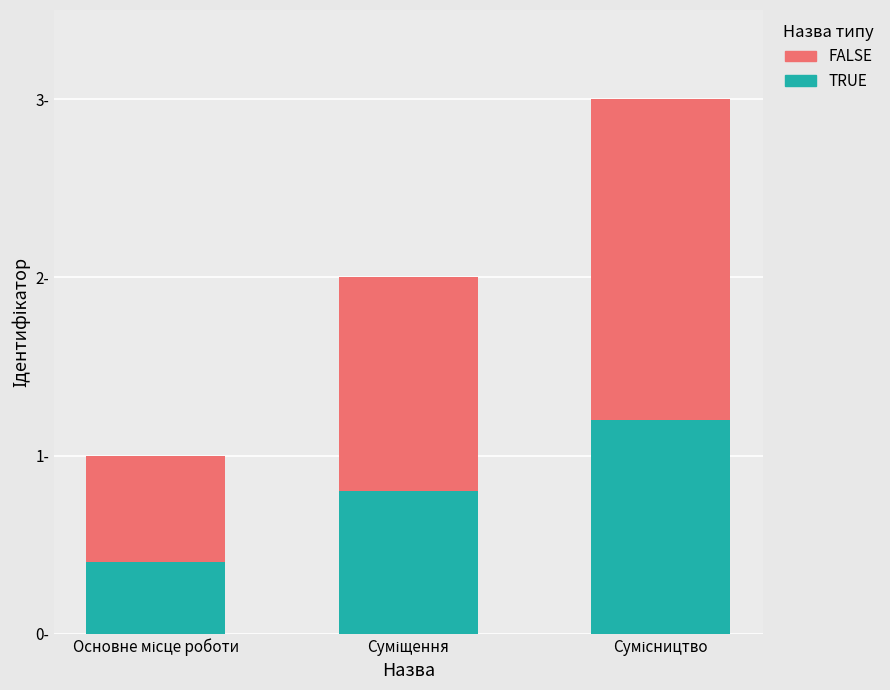

What is the label of the 1st bar from the right?

Сумісництво